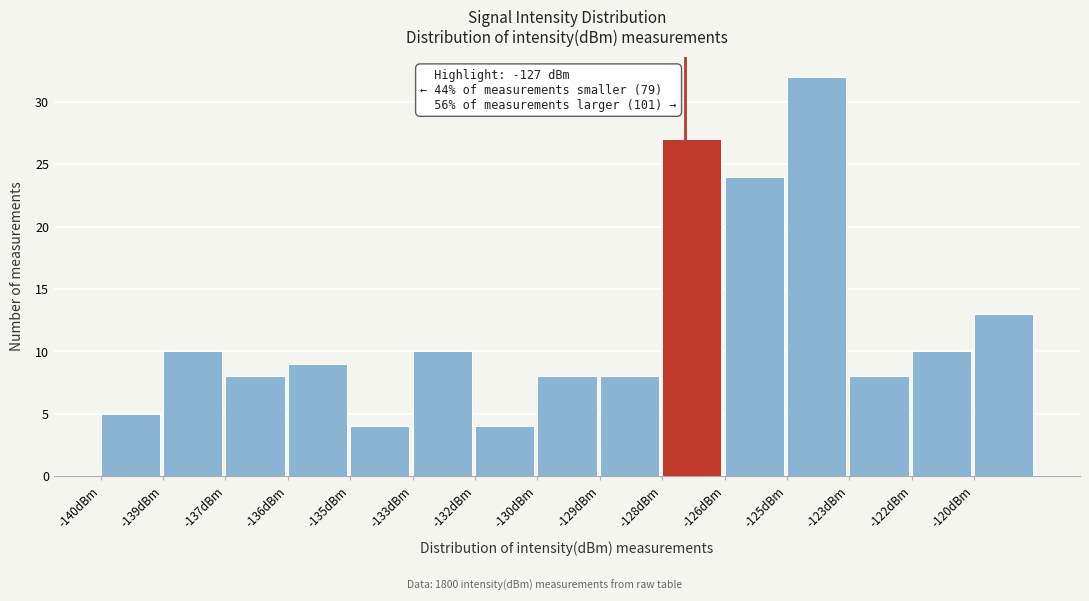

Reading left to right, what are all the values shown in this chart?

-140dBm=5	-139dBm=10	-137dBm=8	-136dBm=9	-135dBm=4	-133dBm=10	-132dBm=4	-130dBm=8	-129dBm=8	-128dBm=27	-126dBm=24	-125dBm=32	-123dBm=8	-122dBm=10	-120dBm=13